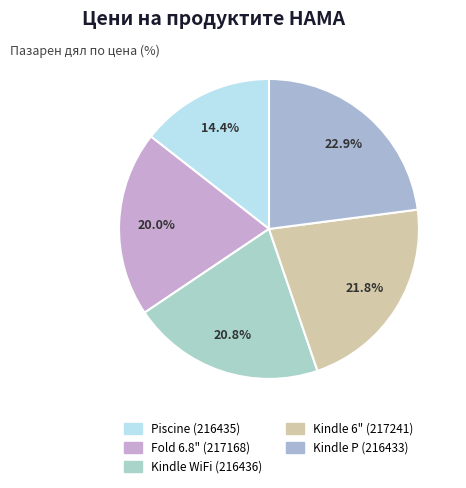

How many segments does this pie chart have?

5